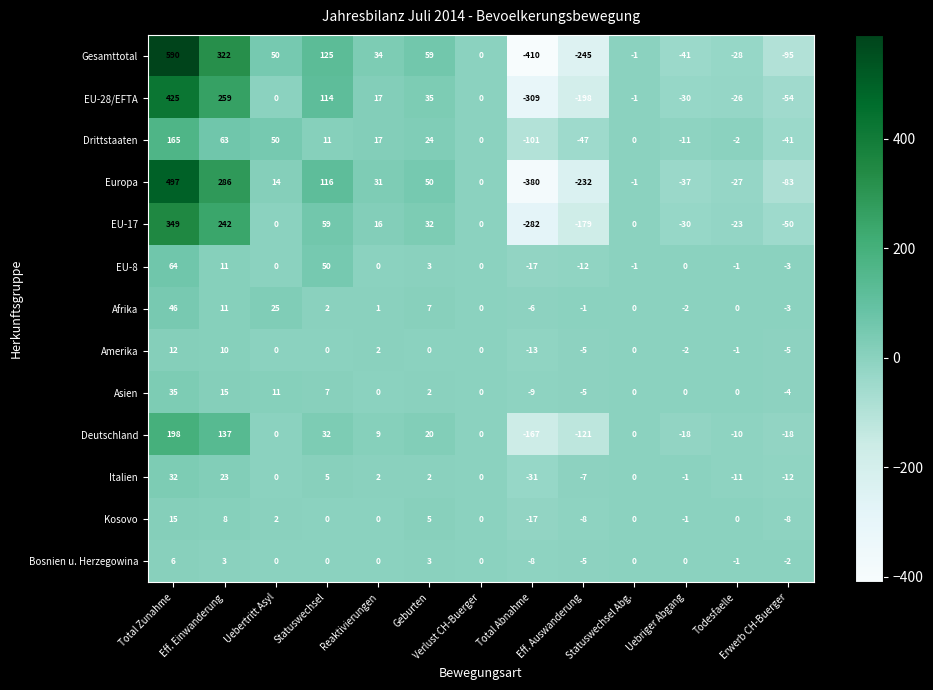

What is the total value across all series at Erwerb CH-Buerger?

-378